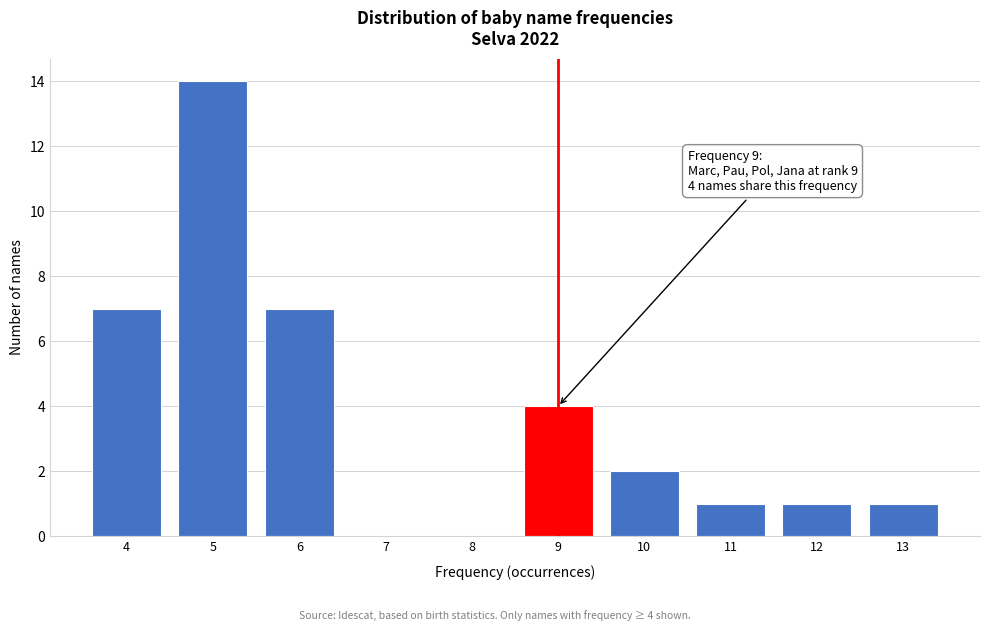

Over which range of the x-axis is the bar tallest?

4.5 to 5.5